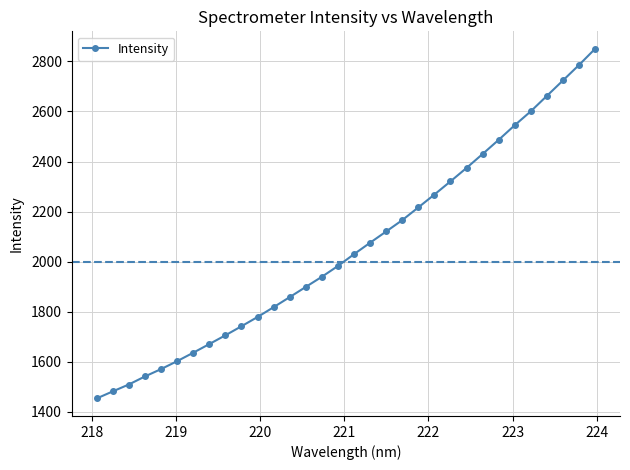

True or false: the data has more than 2 interior local peaks.

False